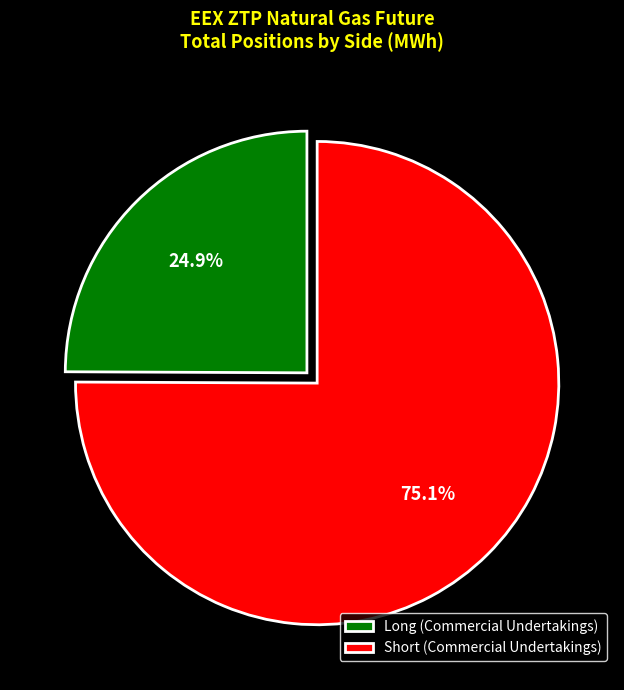

To the nearest percent, what percentage of the pie is Long (Commercial Undertakings)?

25%